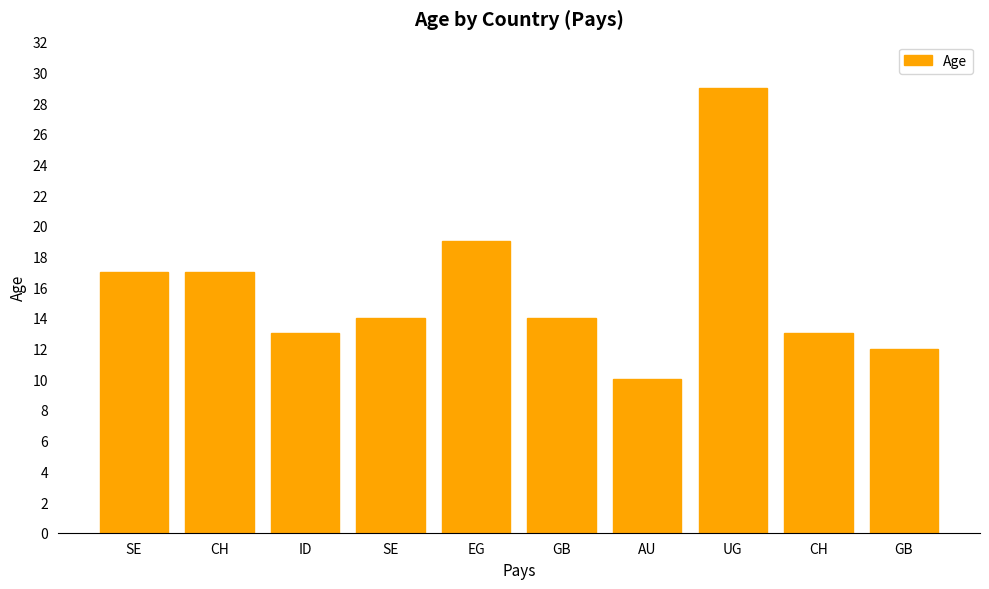

How many data points does each series have?

10